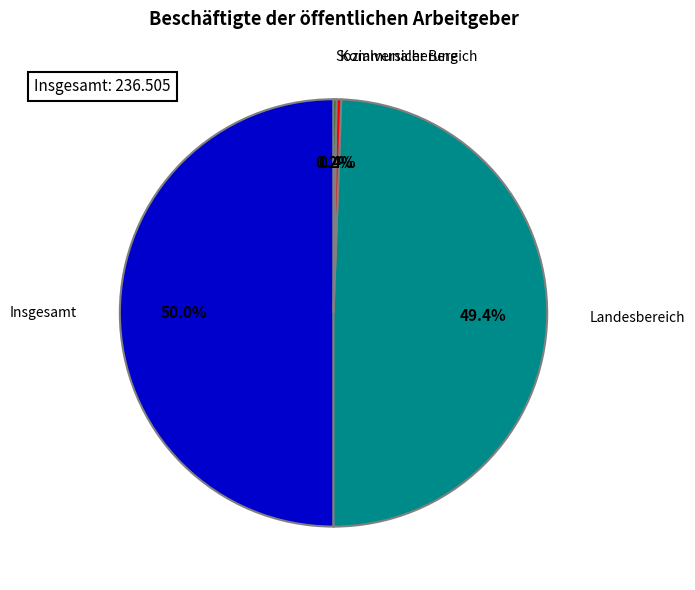

What is the largest slice in the pie chart?

Insgesamt